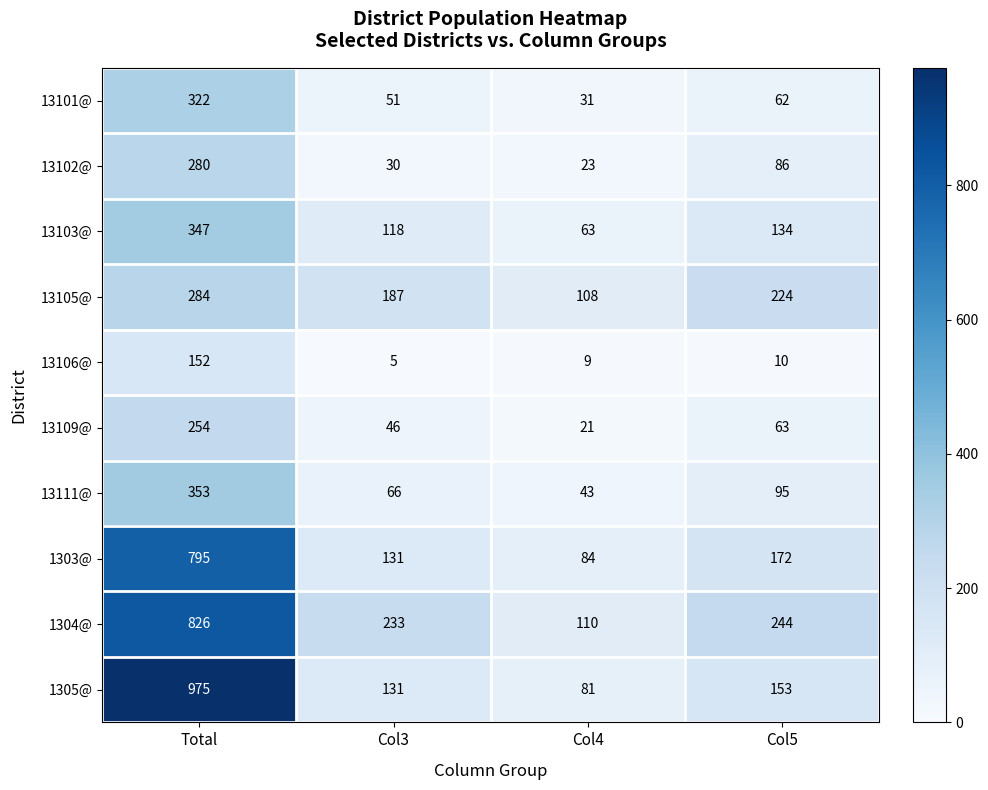

The 13106@ series shows 5 at Col4. True or false?

False